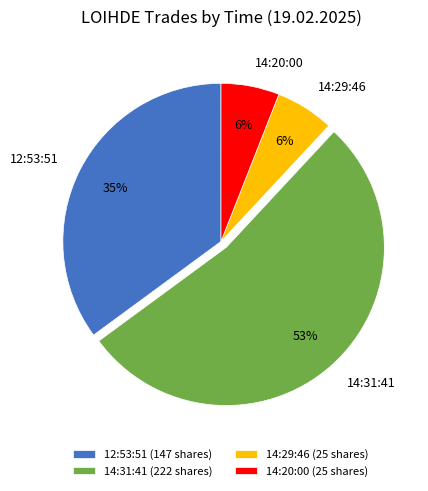

Is there a majority slice in this chart?

Yes